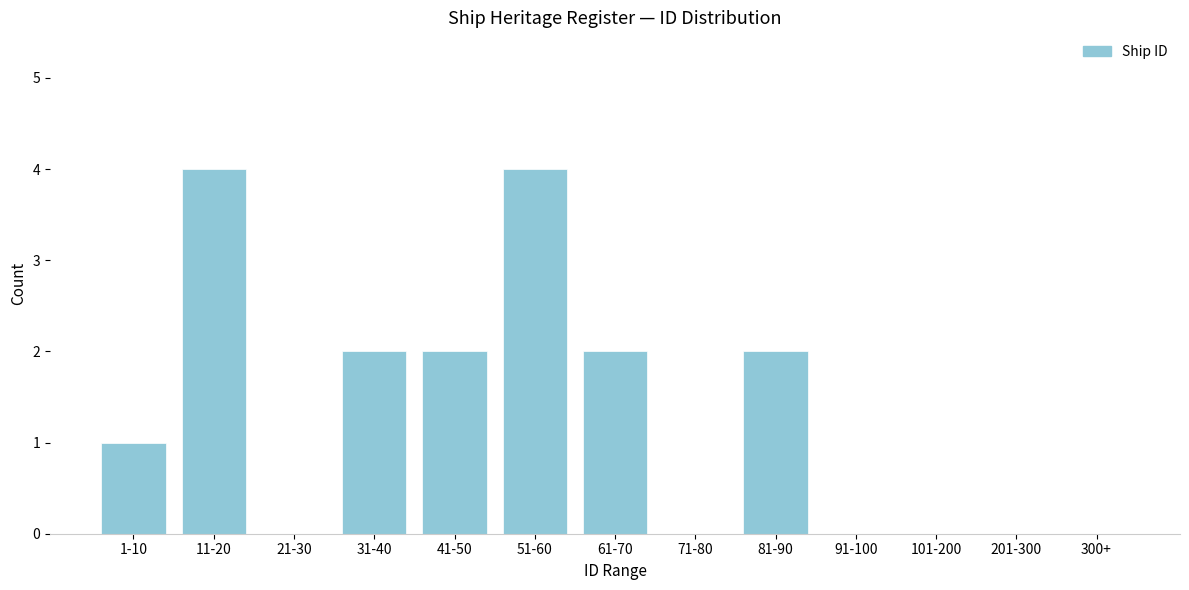

The chart shows a value of -2 at 21-30. True or false?

False